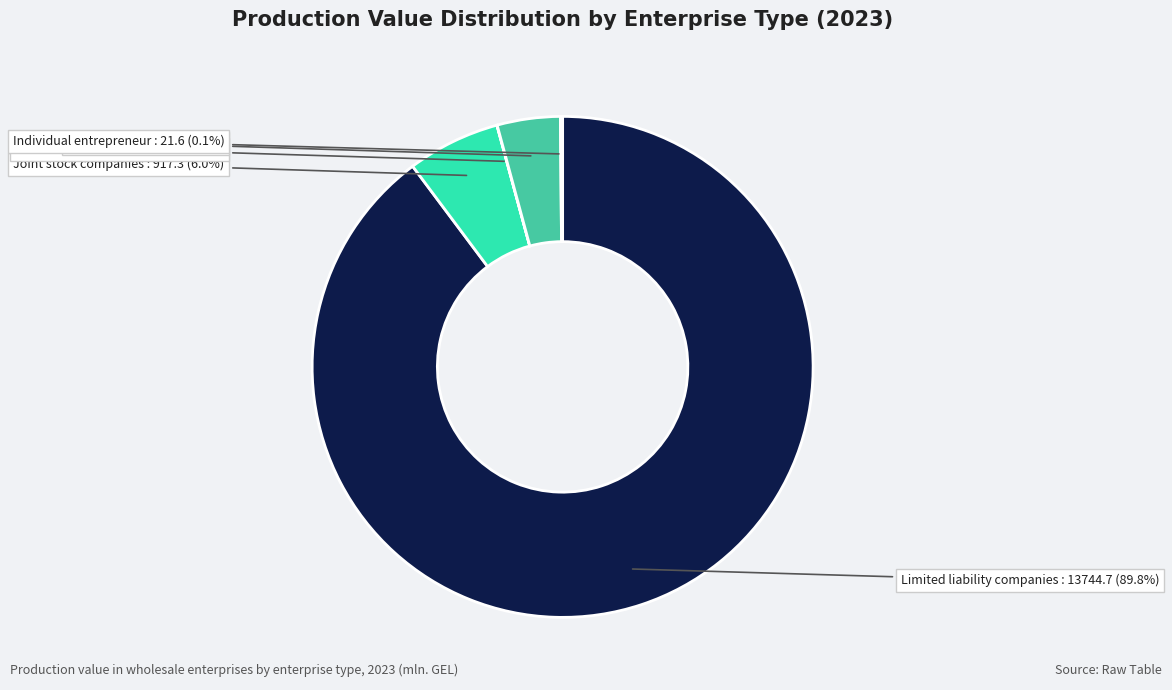

Which category has the biggest portion of the pie?

Limited liability companies